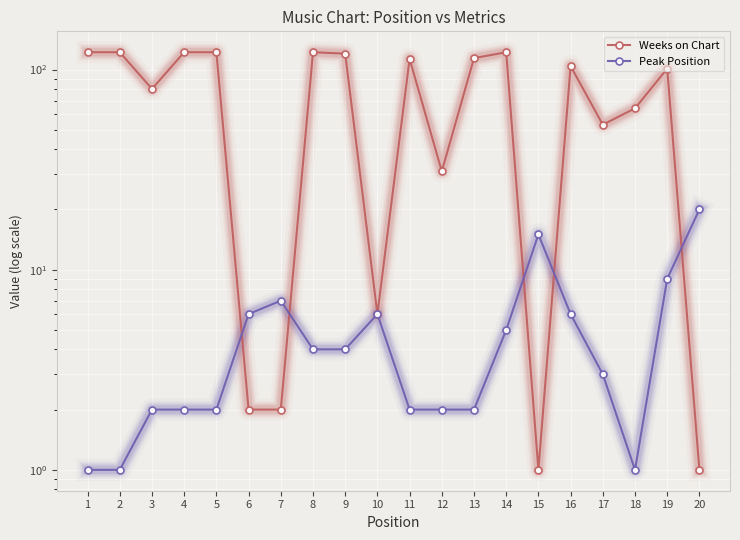

Which series has the largest total across all categories?

Weeks on Chart